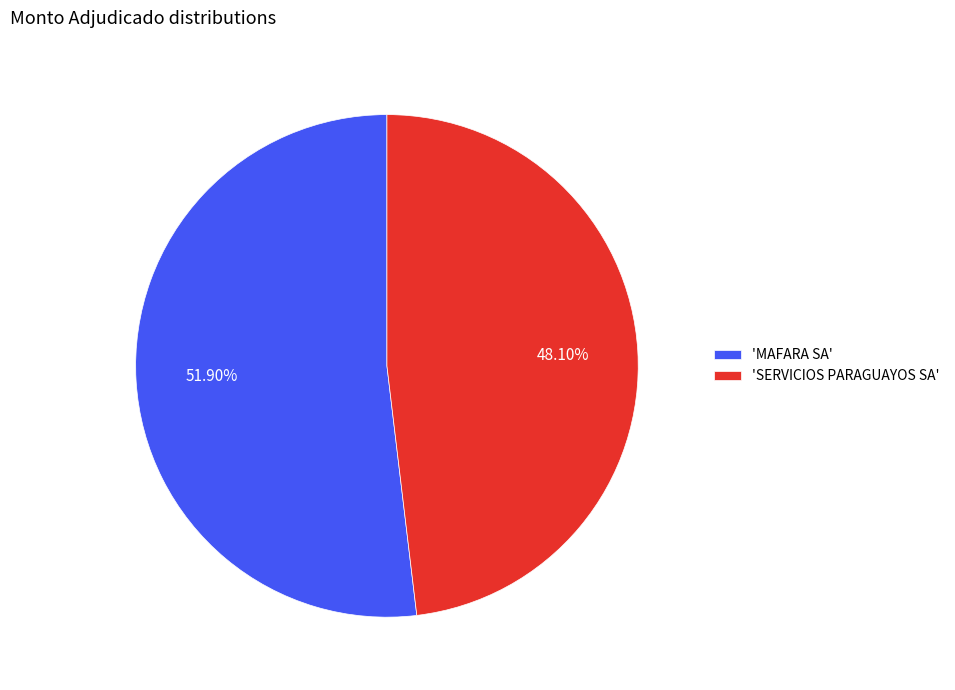

Which slice is the smallest?

'SERVICIOS PARAGUAYOS SA'